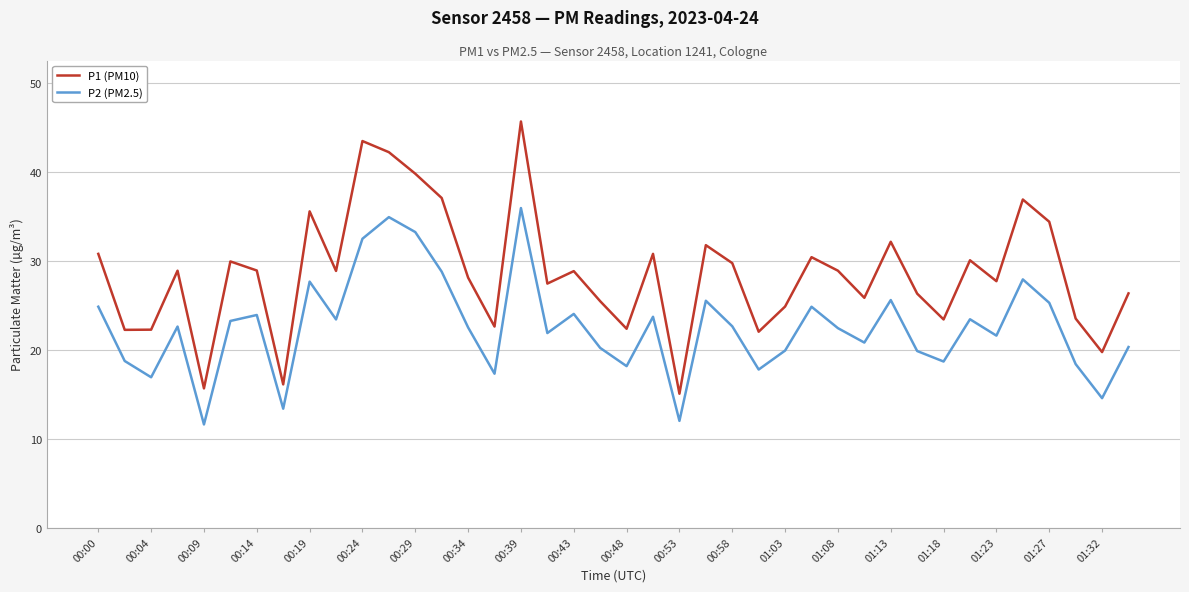

Does the chart display data point markers on the line(s)?

No